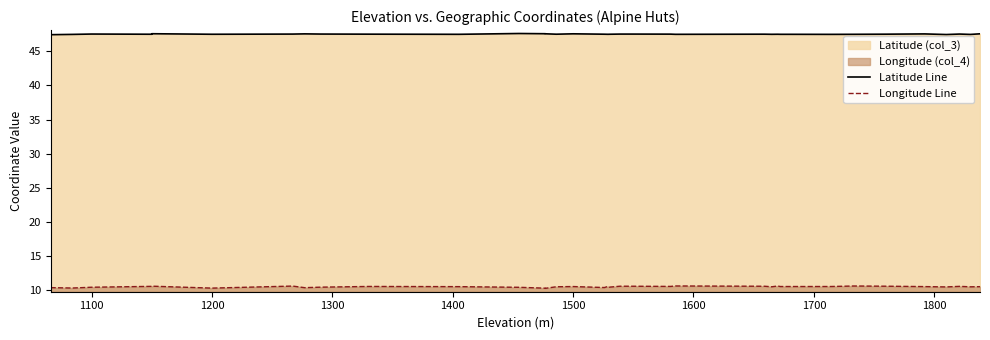

True or false: Longitude Line and Latitude Line intersect in this chart.

False